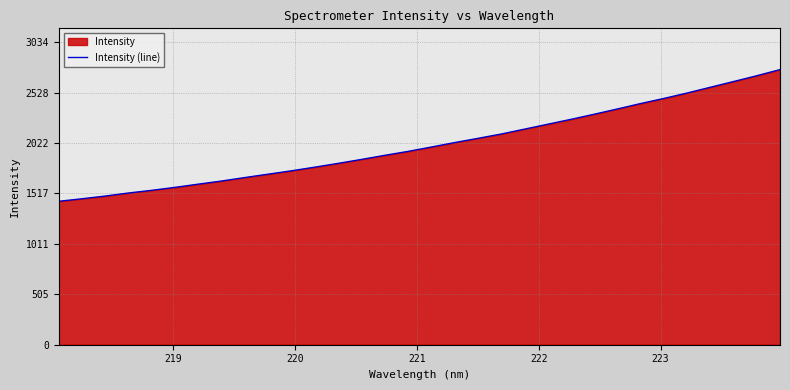

Does the chart display data point markers on the line(s)?

No